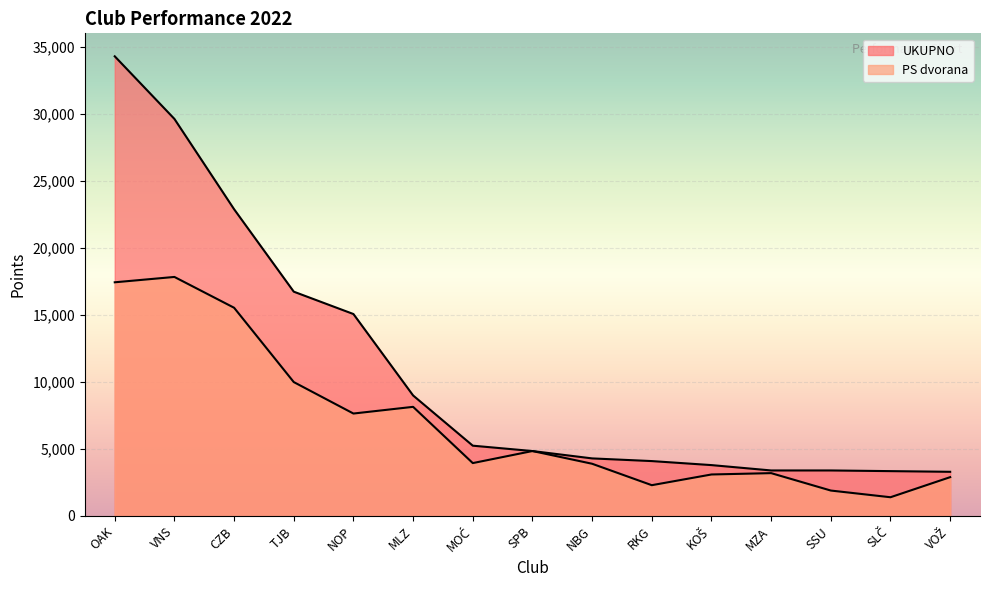

True or false: UKUPNO and PS dvorana cross at least once.

False